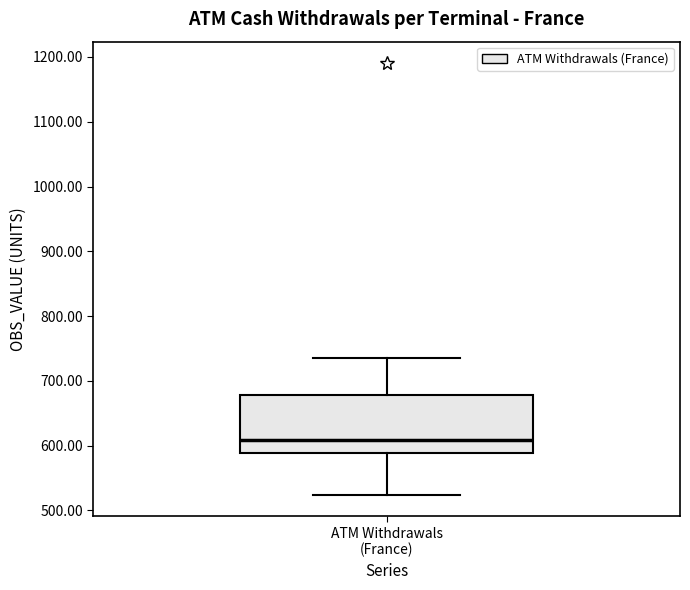

Transcribe this box plot: give where the median line is, the range the box spans, and where the two whiskers end, as read against the y-axis. The values are not printed on the chart, so give them approximately, as read against the axis.

median 610, box 590 to 680, whiskers 520 to 740